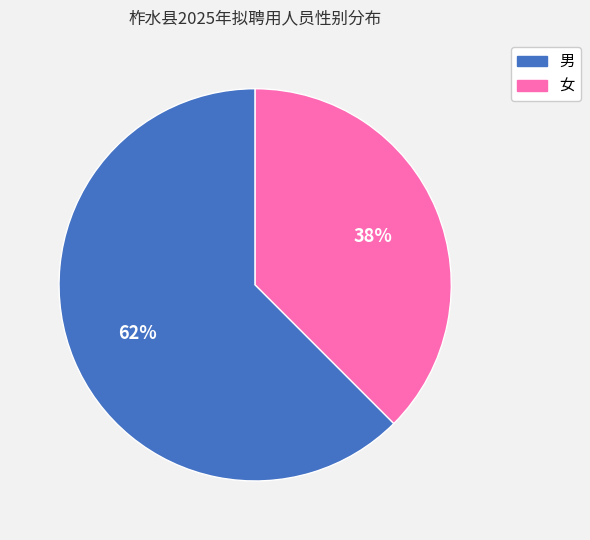

Is it true that 女 is 38% of the pie?

True